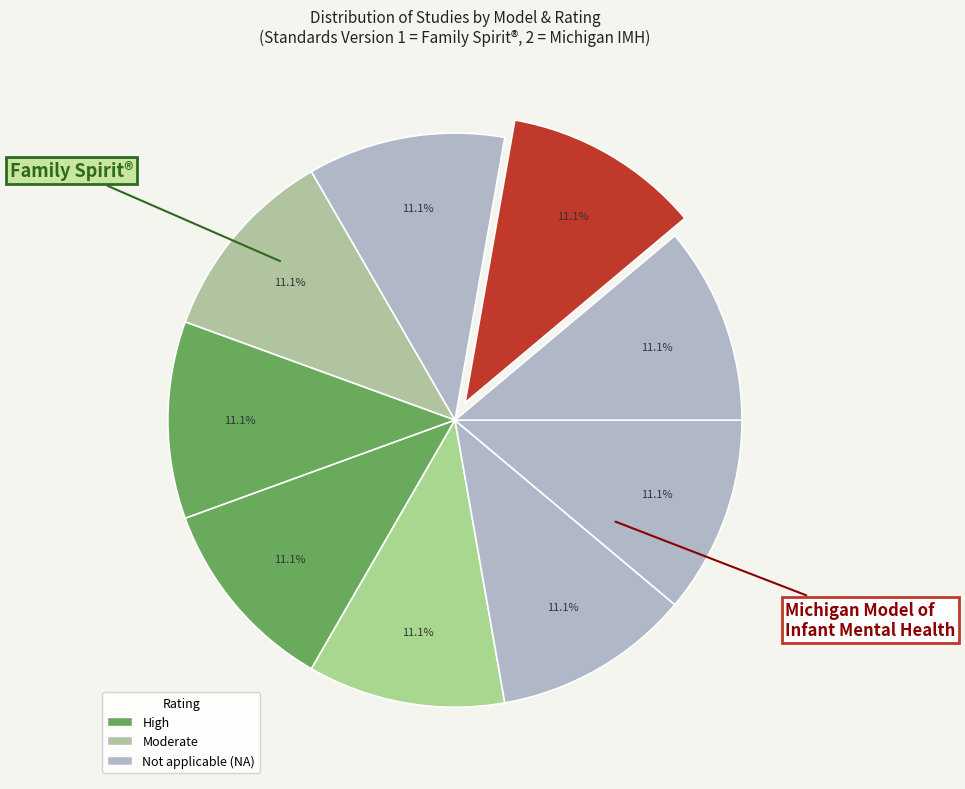

How many slices are in this pie chart?

9